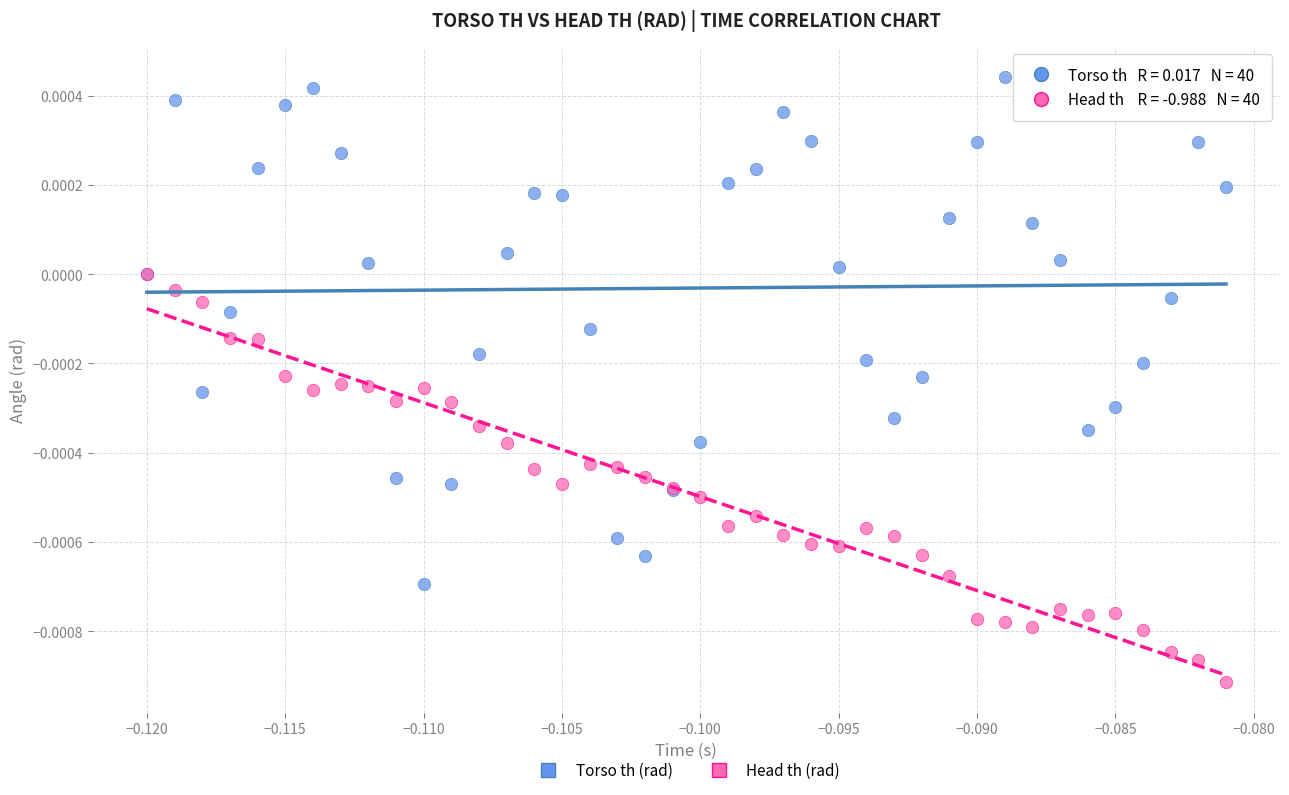

Which series has the largest Y range (max minus min)?

Torso th (rad)